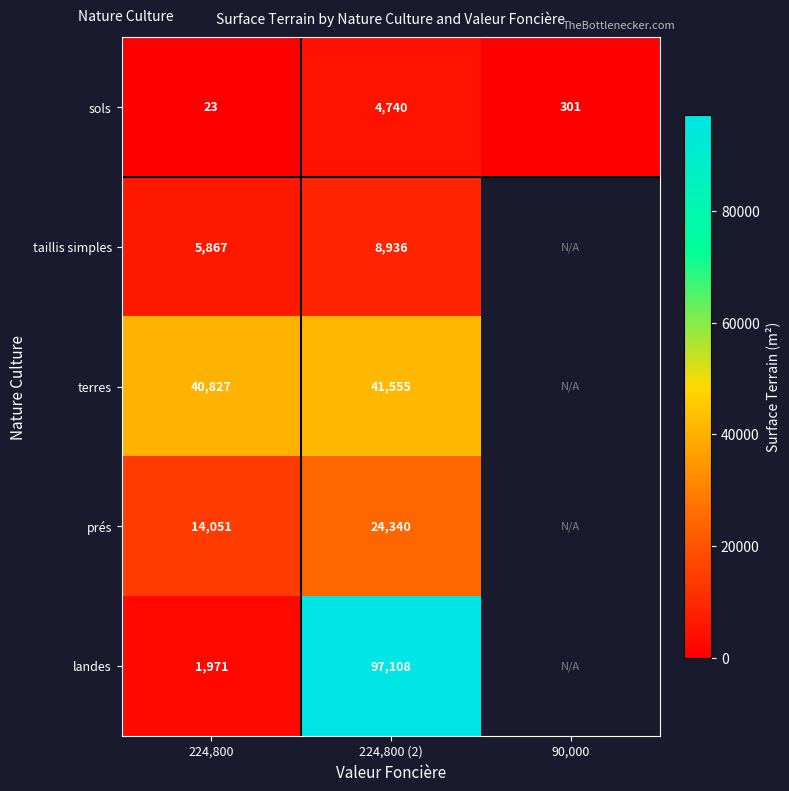

The terres series shows 69608 at 224,800 (2). True or false?

False